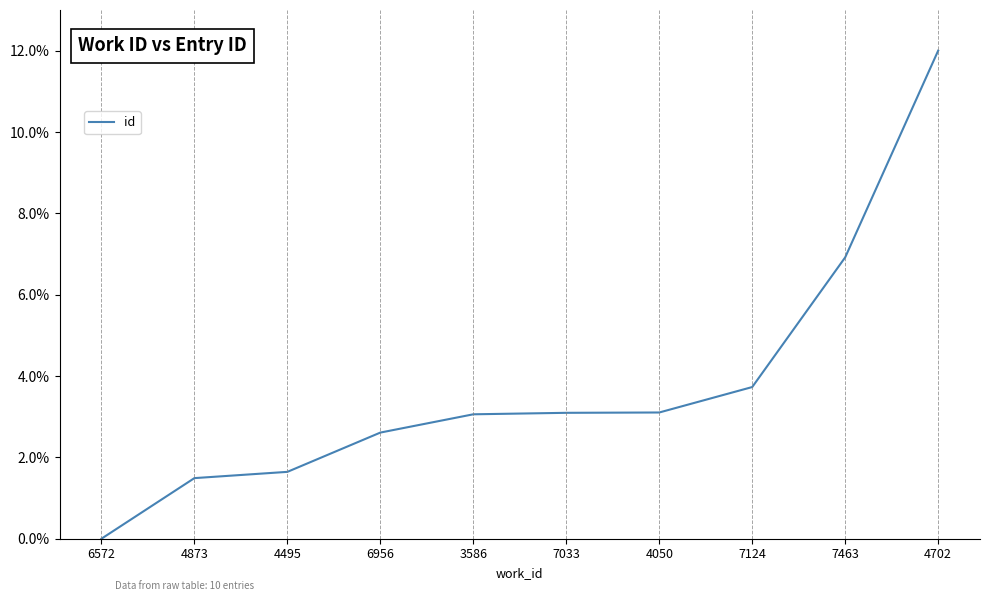

What position from the left is 6572?

1